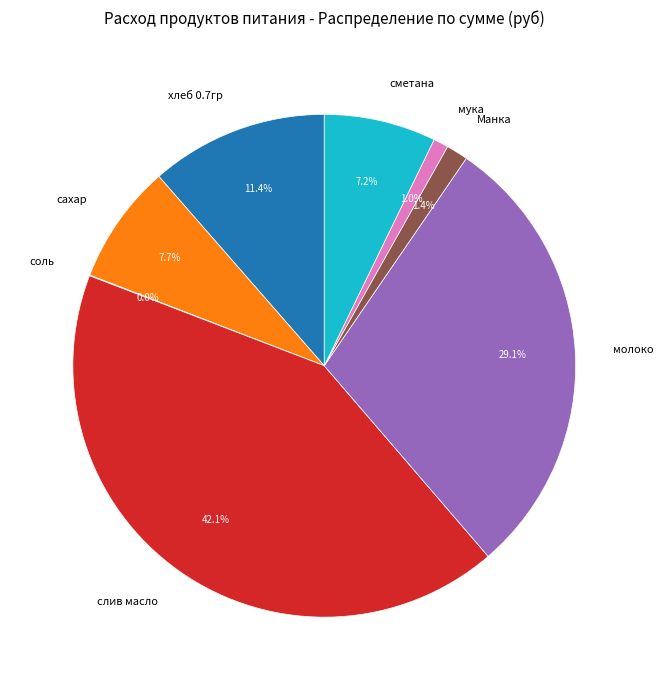

True or false: сметана accounts for 1% of the total.

False